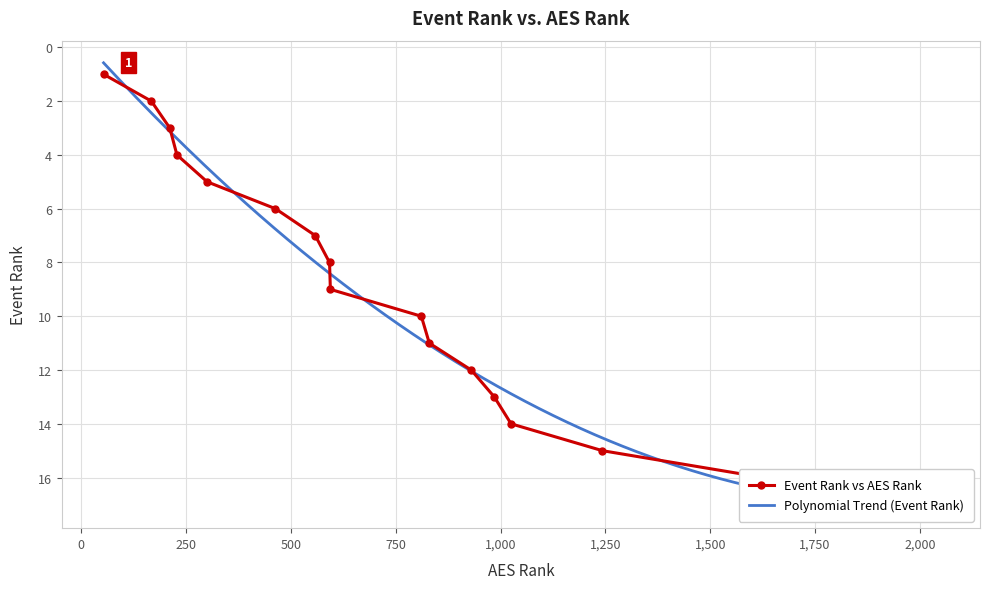

Reading left to right, extract all data points from this chart.

1	2	3	4	5	6	7	8	9	10	11	12	13	14	15	16	17